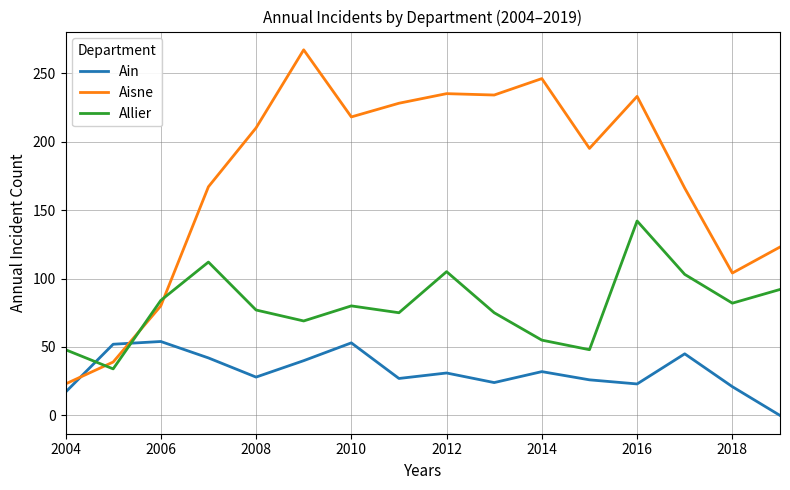

Which series has the largest total across all categories?

Aisne